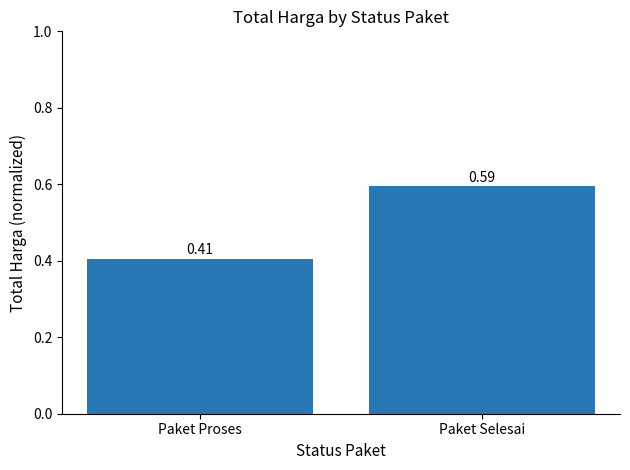

What is the label of the 1st bar from the right?

Paket Selesai